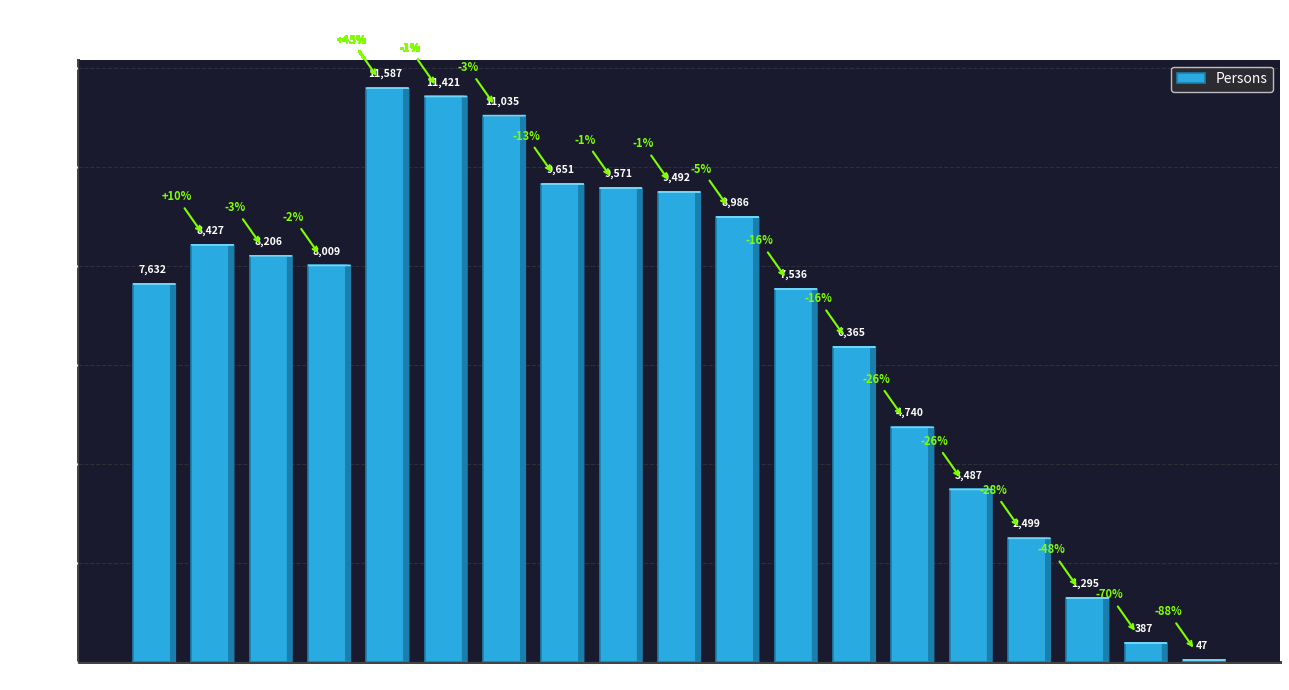

What value does the data have at 55-59, to the nearest 100?

7500